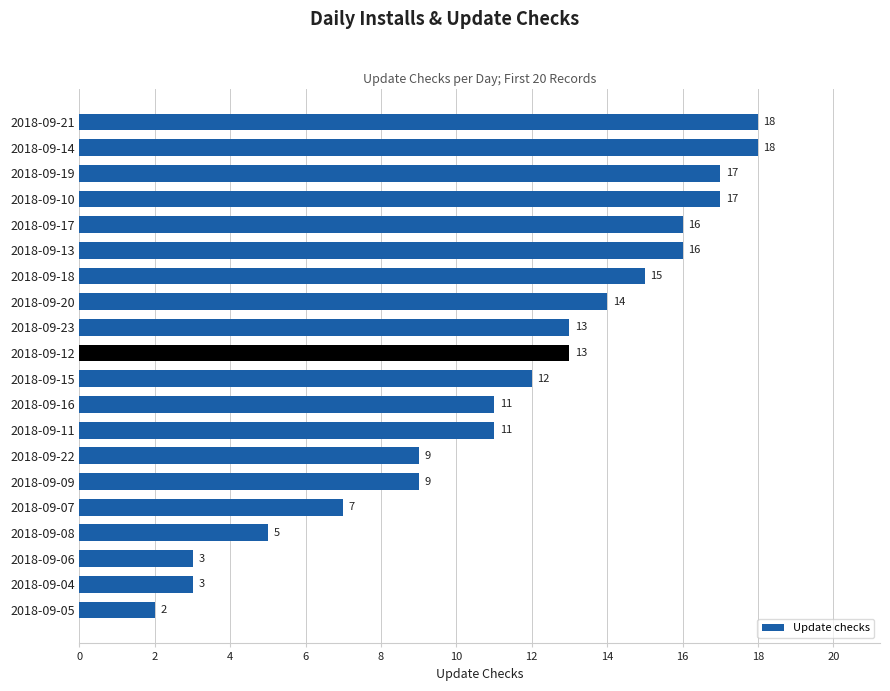

Read the value at 2018-09-11, to the nearest 10.

10